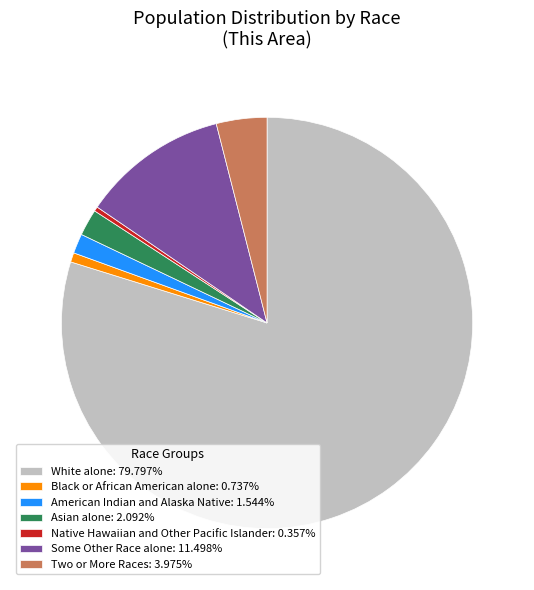

Does Some Other Race alone: 11.498% represent more than half of the total?

No